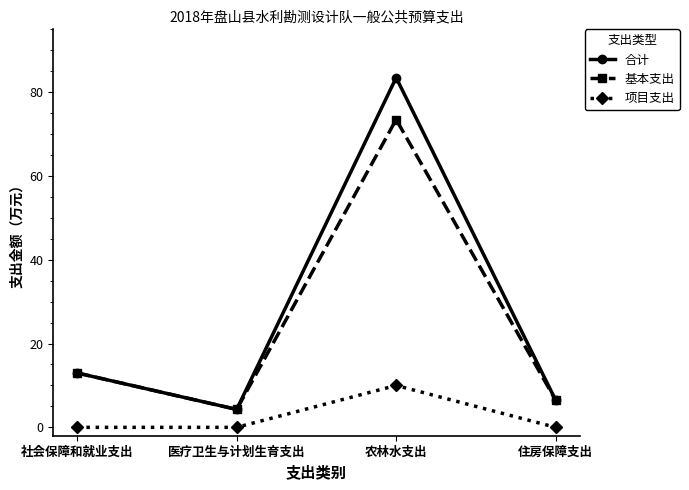

How many values in the 合计 series exceed 12?

2